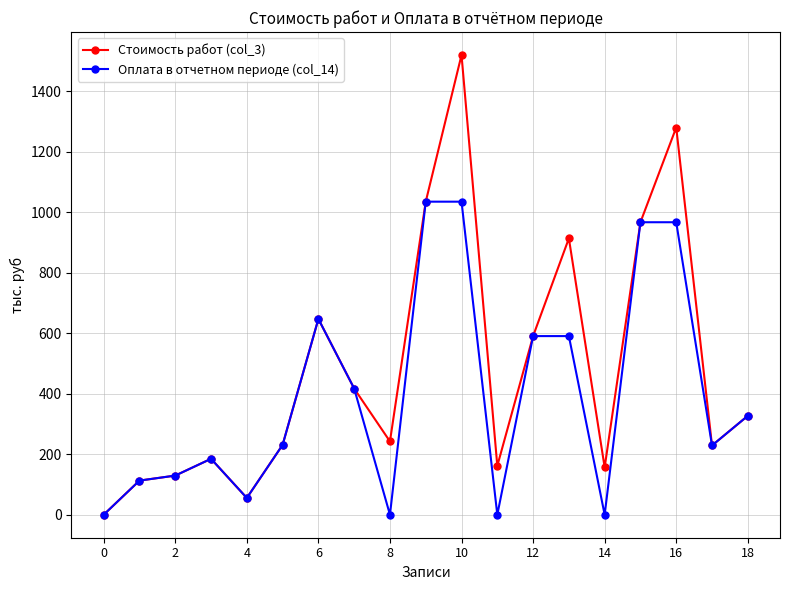

Count the number of categories in the chart.

19